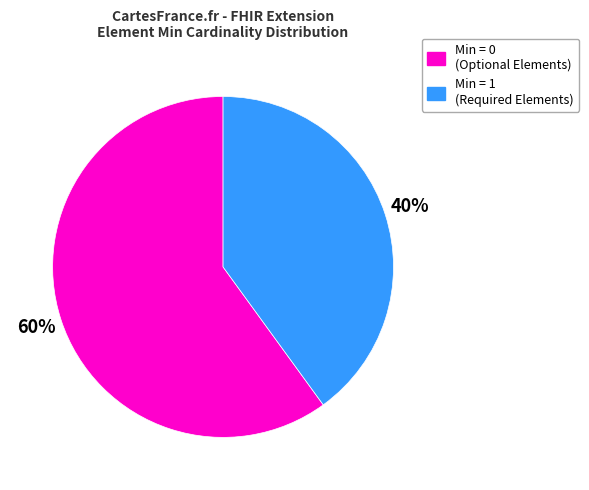

To the nearest percent, what is the average slice percentage?

50%